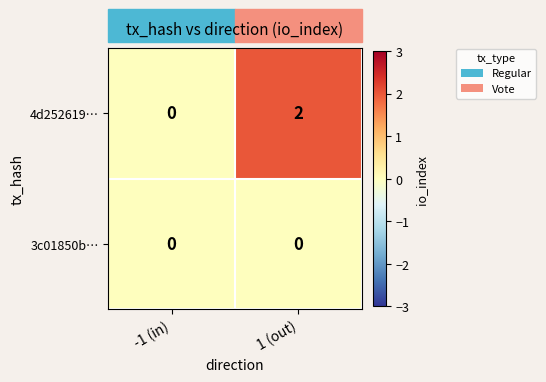

List the series in order of their peak value, lowest first.

3c01850b…, 4d252619…